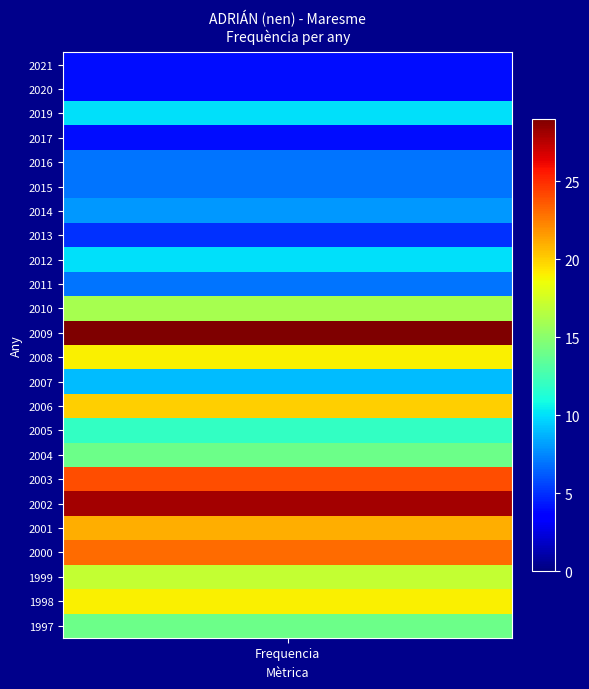

Between 0 and 11, which is larger?

11